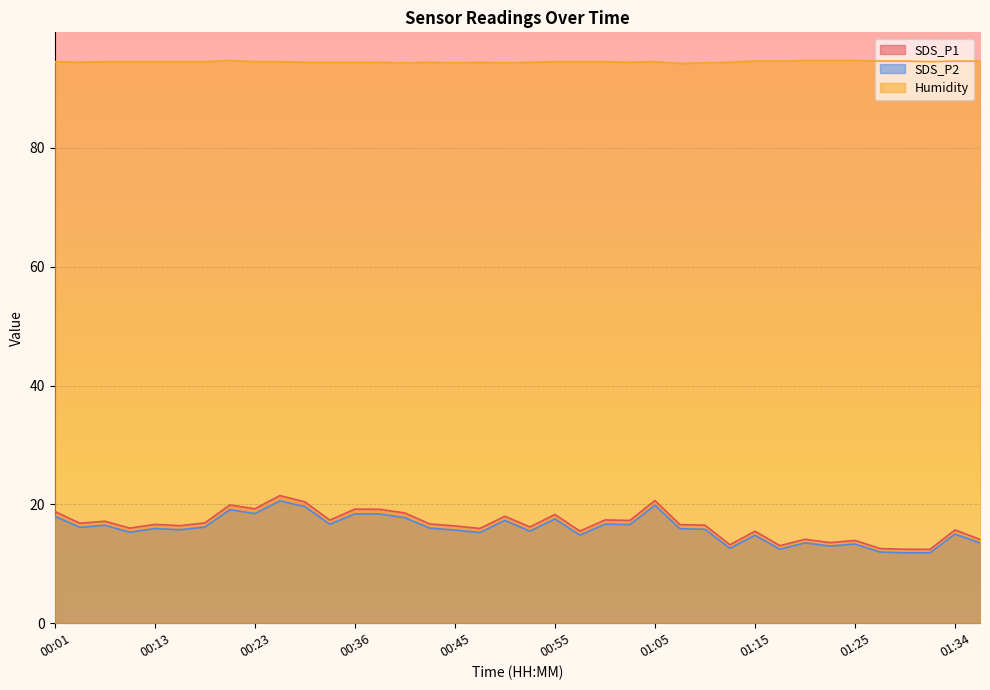

At which category is the sum across all series the highest?

00:26